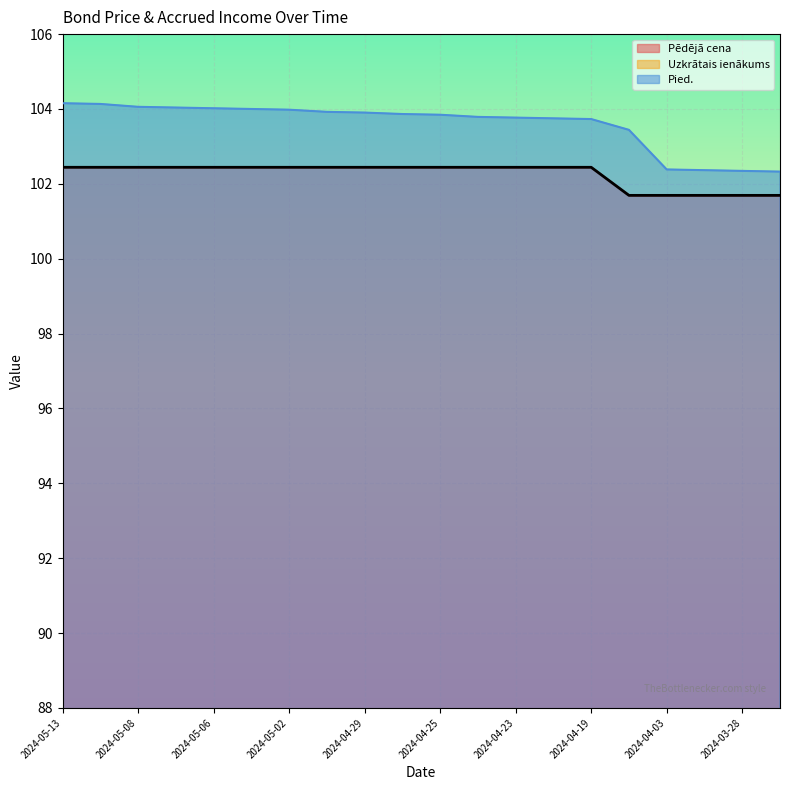

What is the value of the Uzkrātais ienākums point at the 20th from the left?

1.3